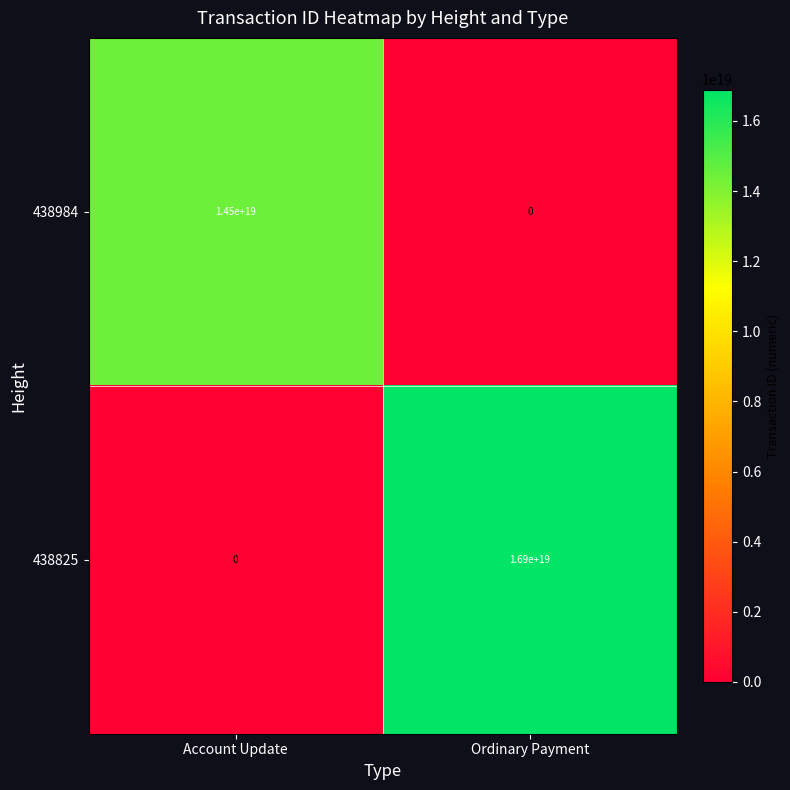

Is it true that 438825 equals 7228414224765797376 at Ordinary Payment?

False